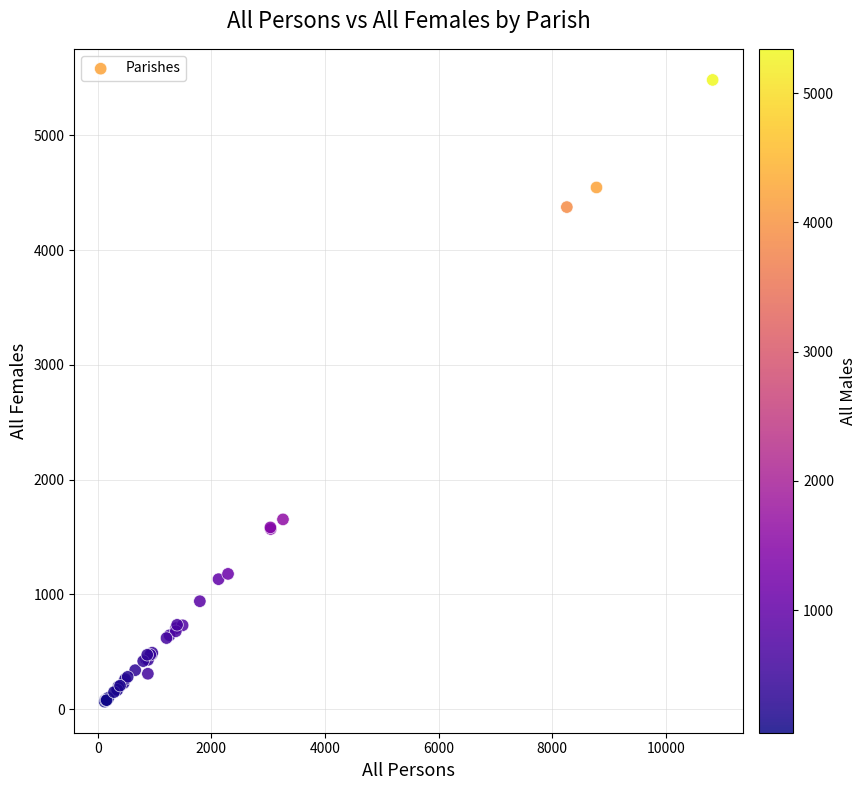

What Y value in the scatter plot is closest to 2773?

1653